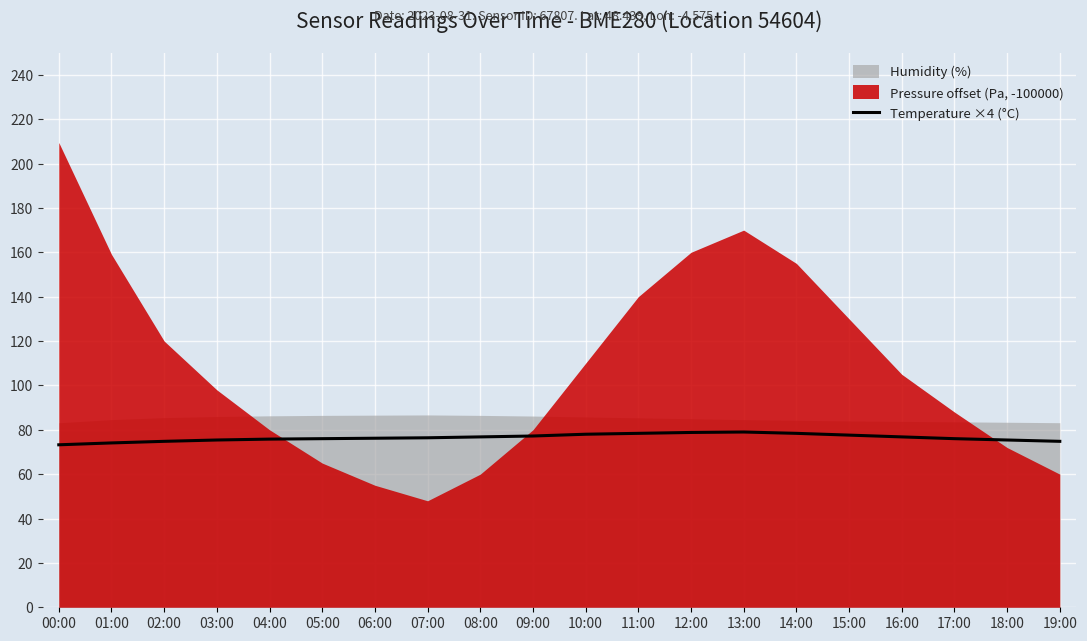

Reading right to left, extract all data points from this chart.

19:00=74.8	18:00=75.4	17:00=76.0	16:00=76.8	15:00=77.6	14:00=78.4	13:00=79.0	12:00=78.8	11:00=78.4	10:00=78.0	09:00=77.2	08:00=76.8	07:00=76.4	06:00=76.2	05:00=76.0	04:00=75.8	03:00=75.4	02:00=74.8	01:00=74.1	00:00=73.2